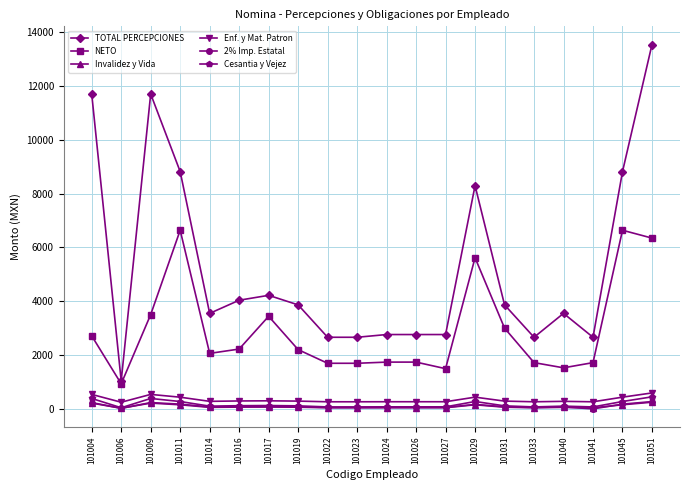

Which series has the largest total across all categories?

TOTAL PERCEPCIONES